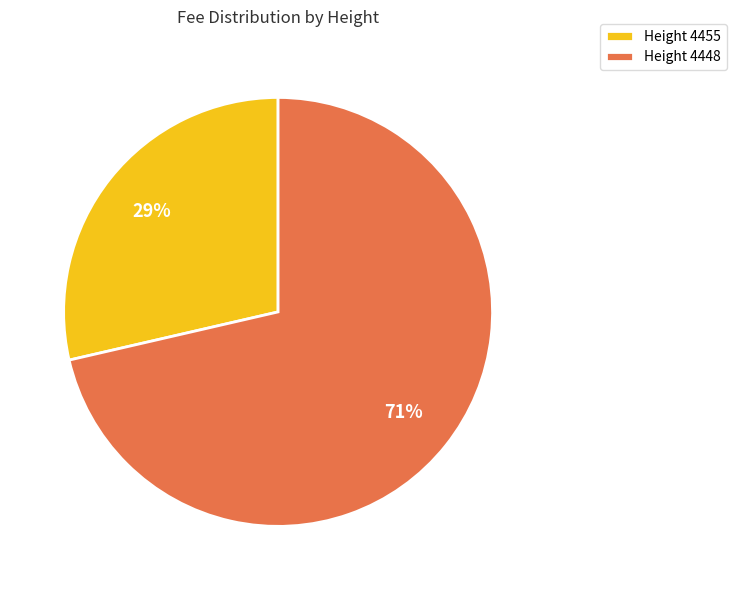

Is it true that Height 4455 is 29% of the pie?

True